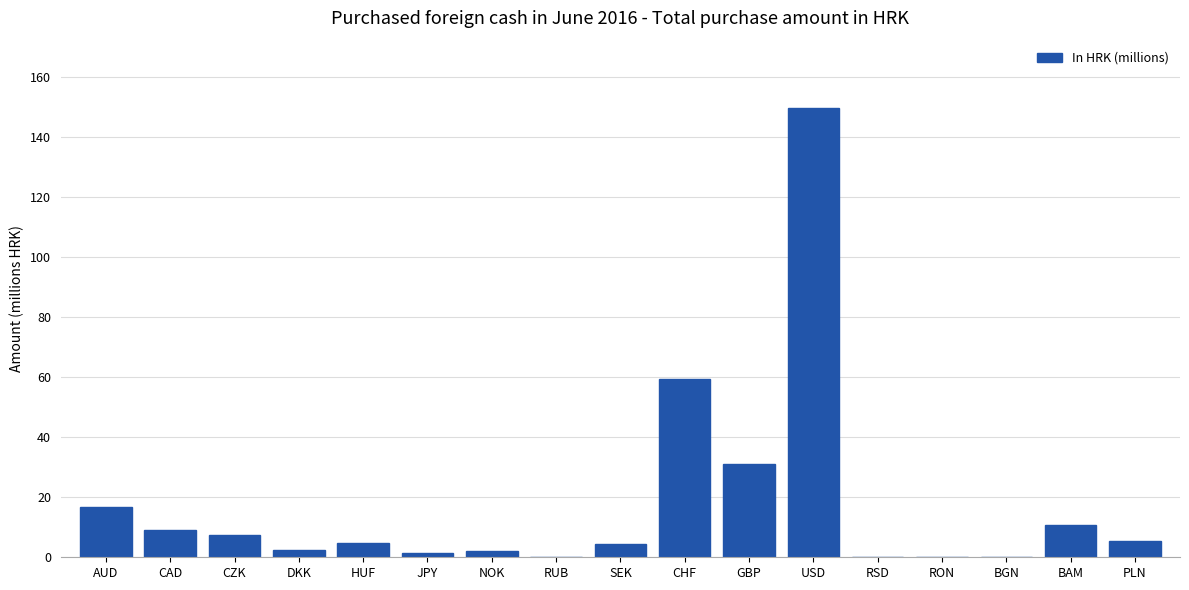

What is the sum of all values?

305.1